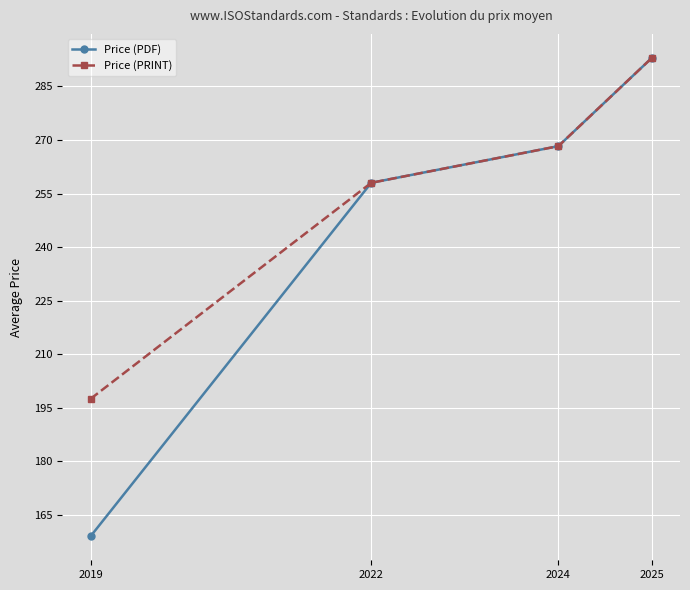

Which series has the largest range (max minus min)?

Price (PDF)